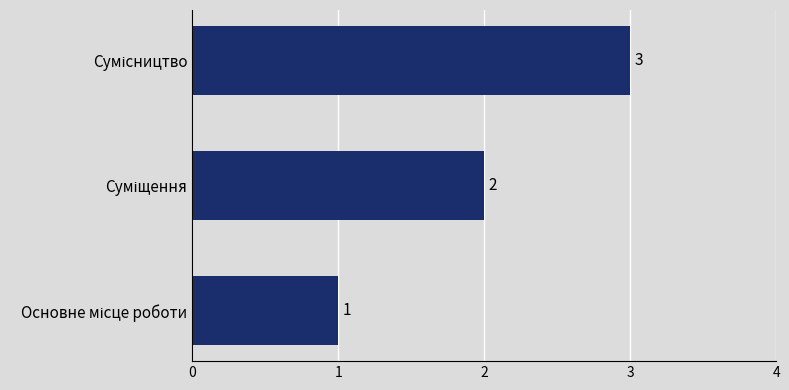

What is the greatest value displayed?

3